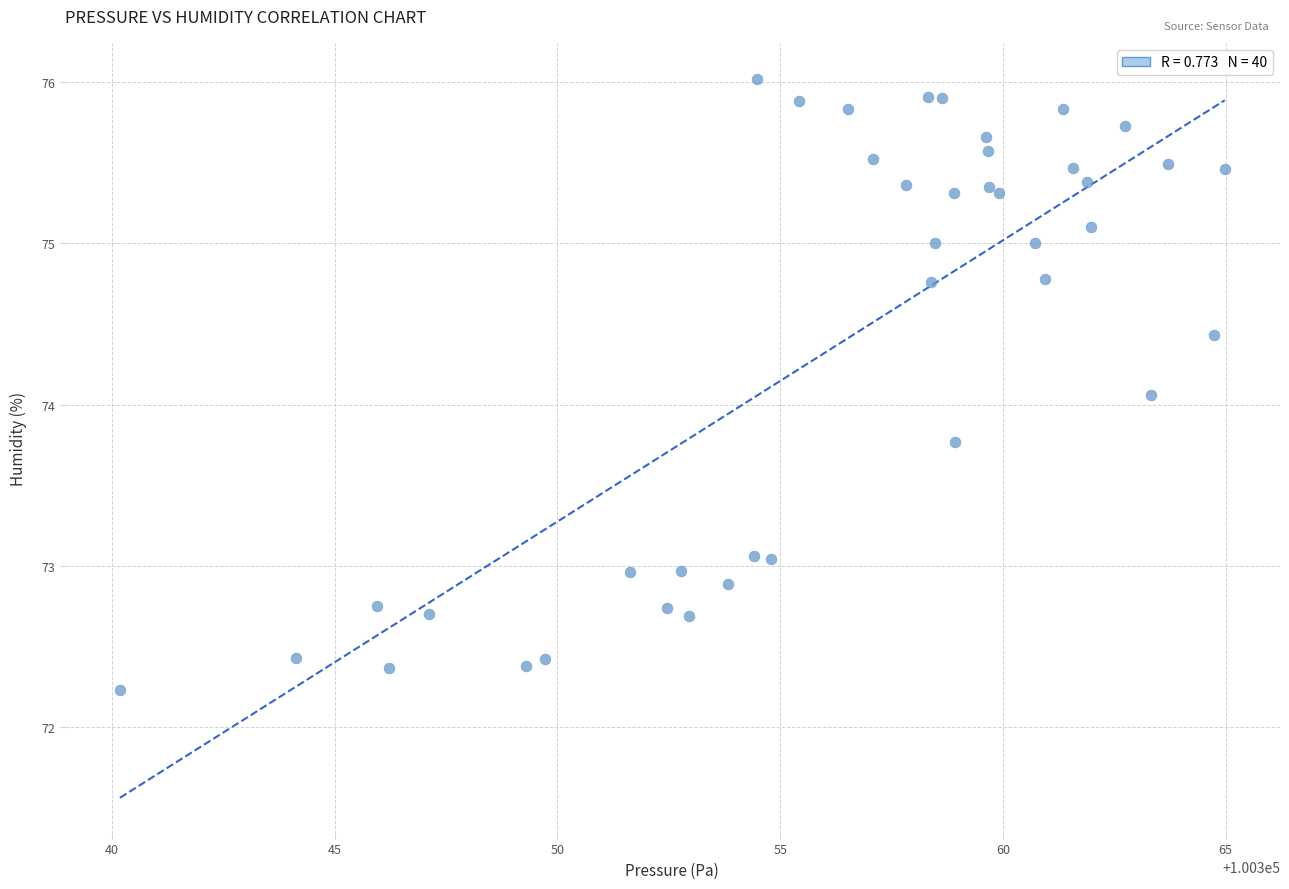

What Y value in the scatter plot is closest to 74?

74.1